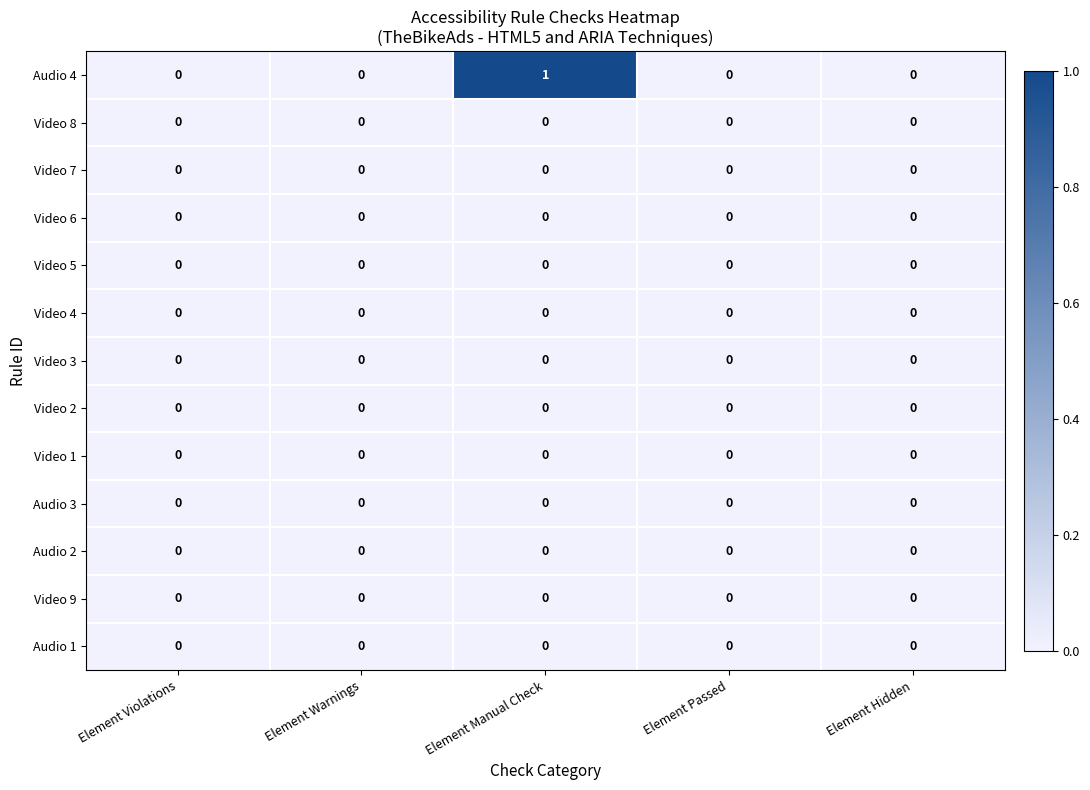

Which series has the widest spread of values?

Audio 4